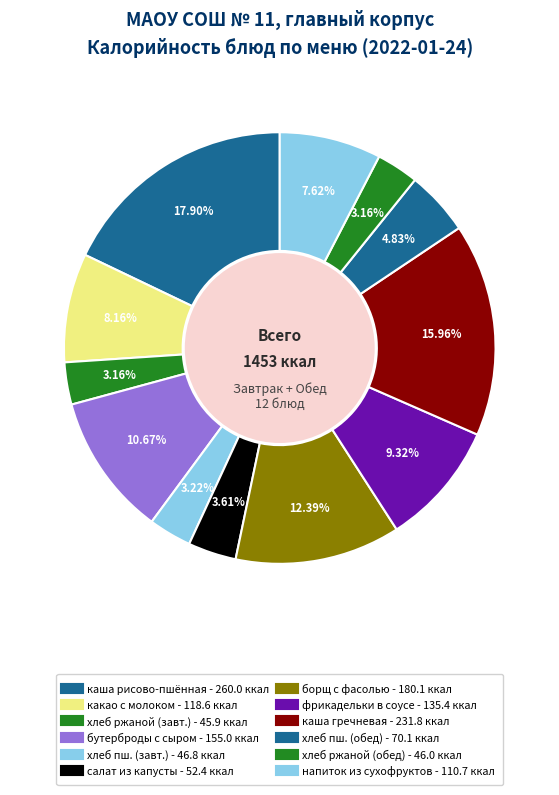

To the nearest percent, what is the average slice percentage?

8%